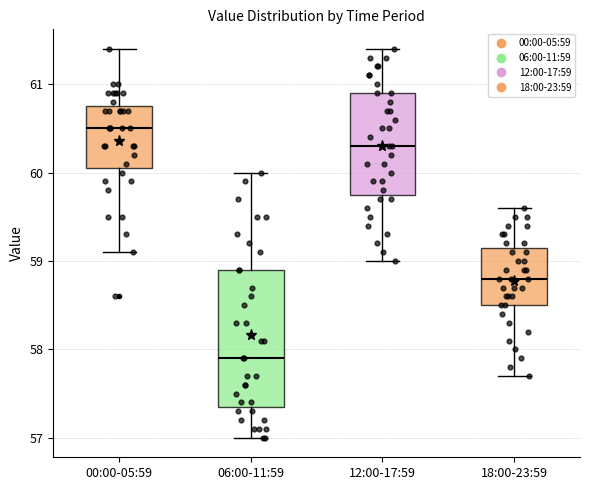

Which box is the tallest, from its lower edge to its upper edge?

06:00-11:59